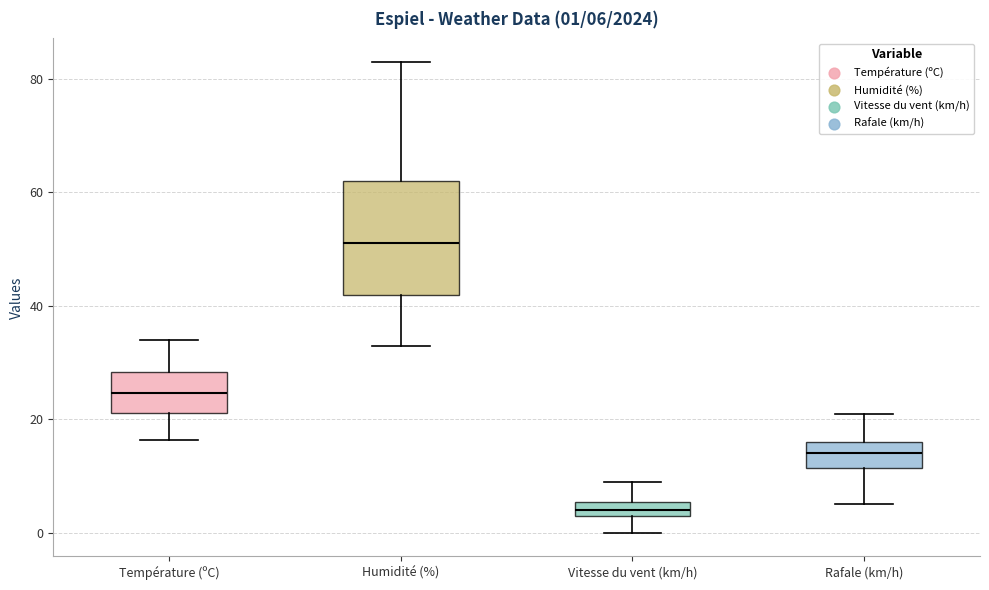

Which box's median line is the highest?

Humidité (%)